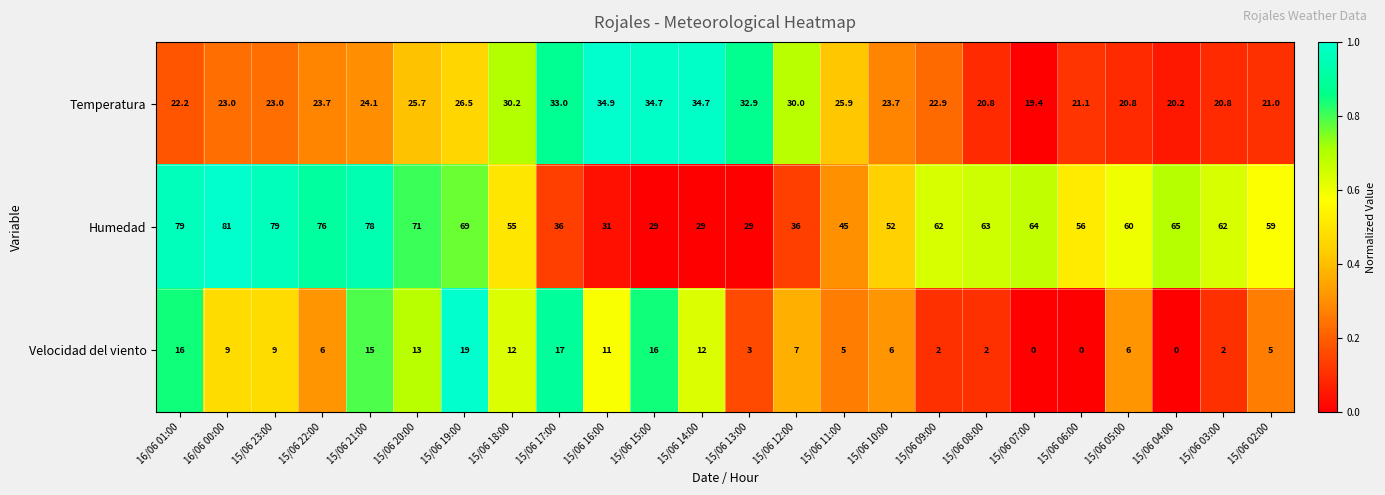

What is the difference between the maximum and minimum values in the Temperatura series?

15.5